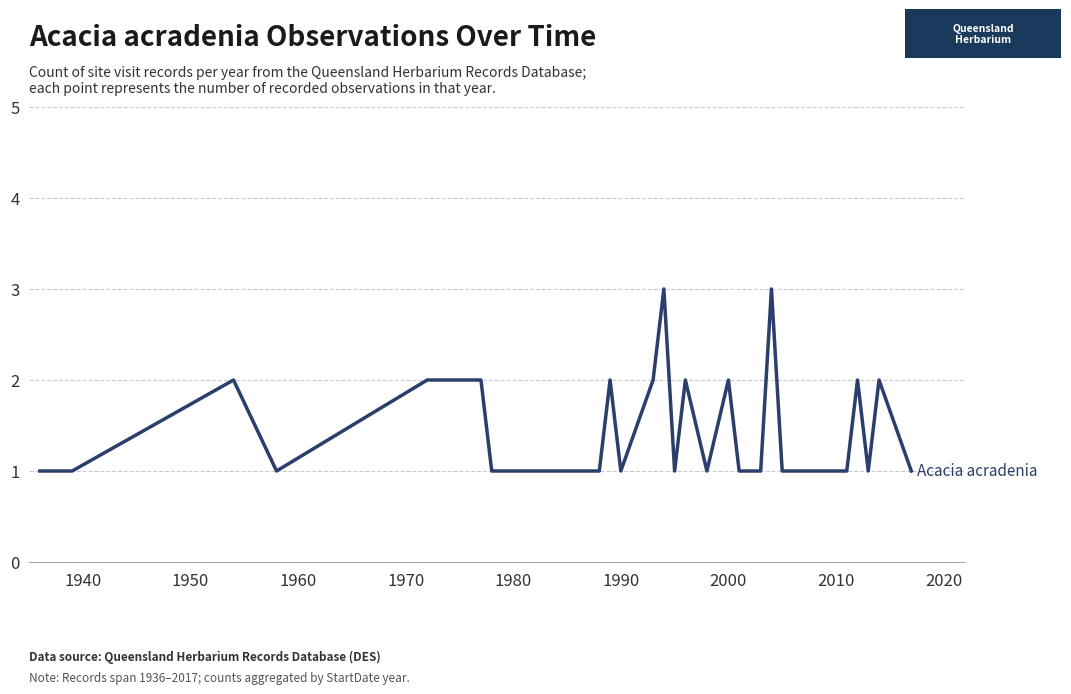

What is the maximum value shown in the chart?

3